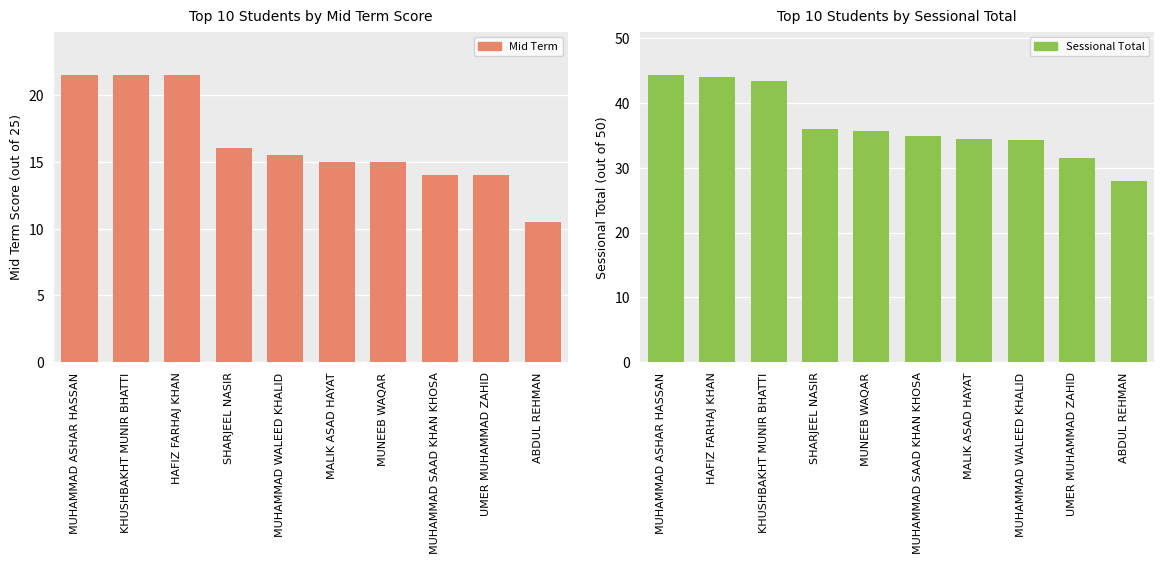

How many bars are there in total?

20